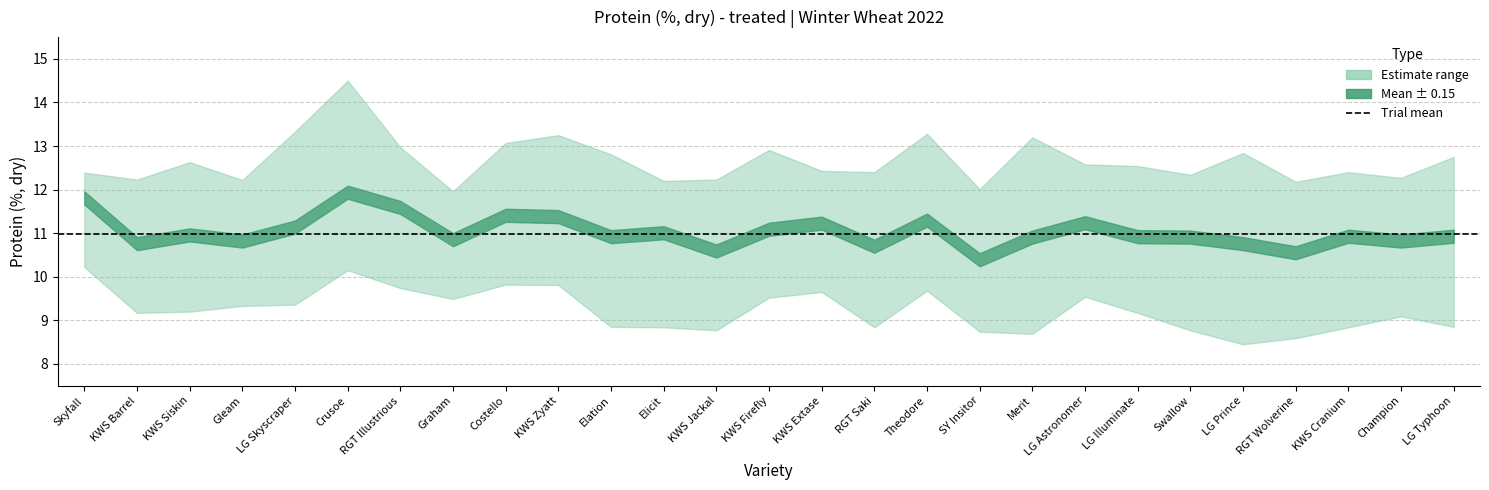

List the series in order of their overall mean, lowest first.

Lower, Mean, Upper